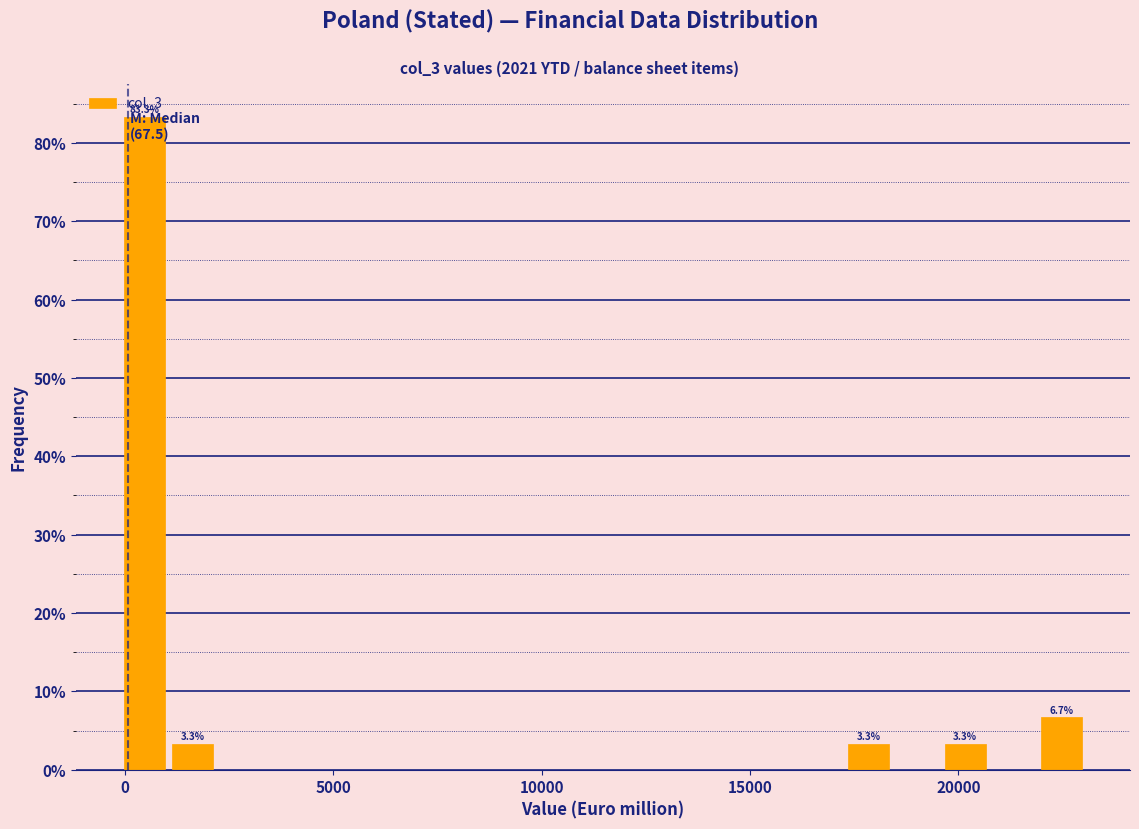

Around what value on the x-axis is the tallest bar? Give the approximate position of its centre, as read against the axis.

500